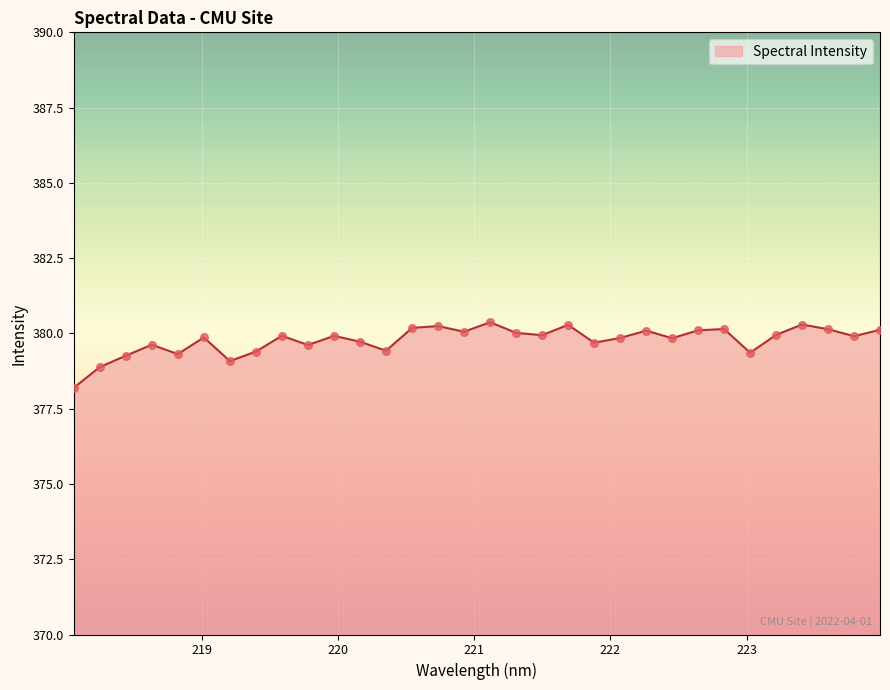

What is the minimum value shown in the chart?

378.2